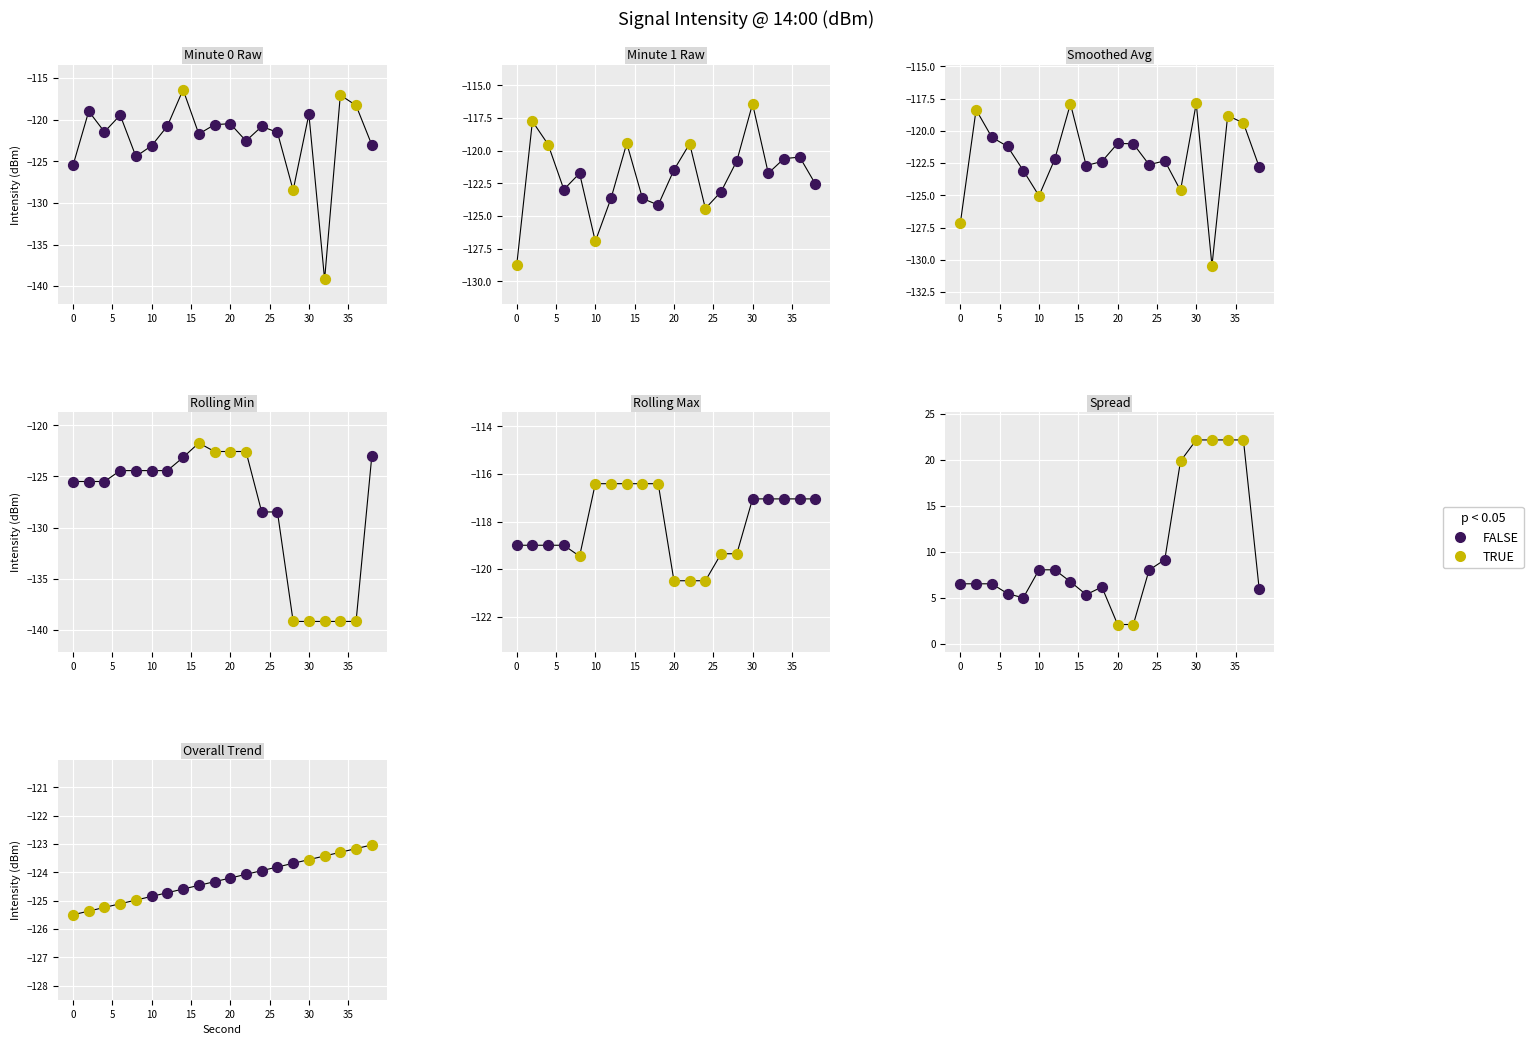

Which series reaches the minimum Y coordinate?

minute_0